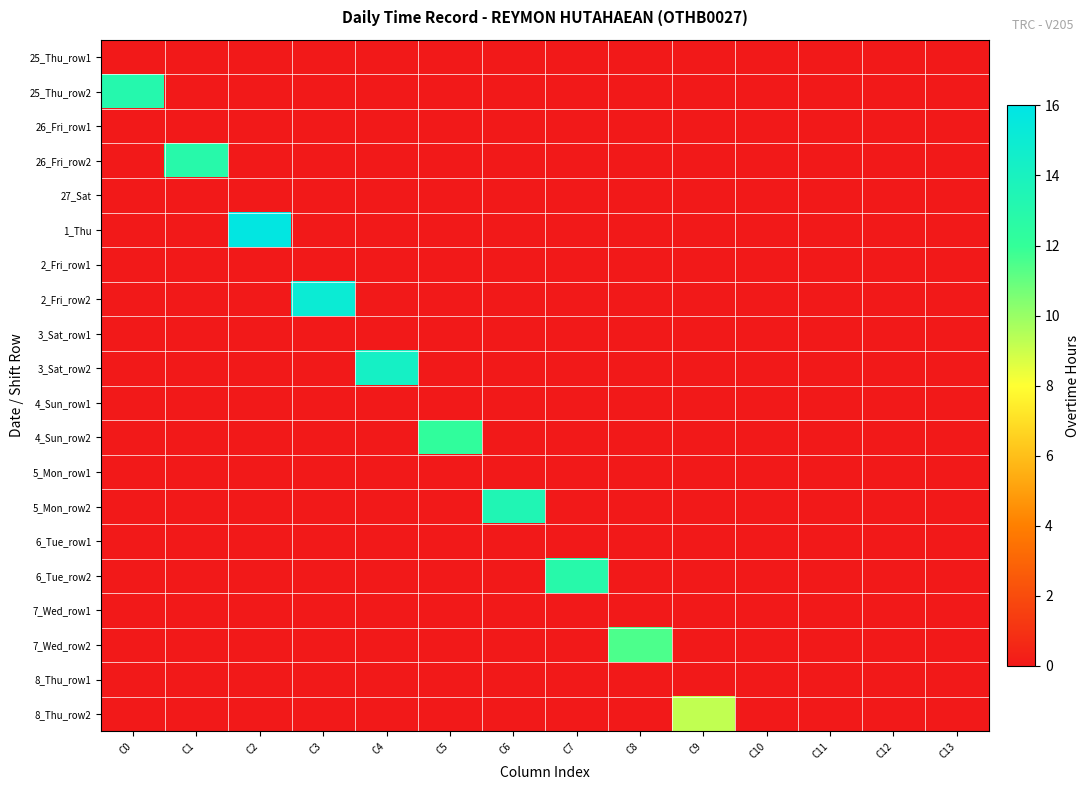

Reading left to right, extract all data points from this chart.

25_Thu_row1: C0=0.0	C1=0.0	C2=0.0	C3=0.0	C4=0.0	C5=0.0	C6=0.0	C7=0.0	C8=0.0	C9=0.0	C10=0.0	C11=0.0	C12=0.0	C13=0.0
25_Thu_row2: C0=13.1	C1=0.0	C2=0.0	C3=0.0	C4=0.0	C5=0.0	C6=0.0	C7=0.0	C8=0.0	C9=0.0	C10=0.0	C11=0.0	C12=0.0	C13=0.0
26_Fri_row1: C0=0.0	C1=0.0	C2=0.0	C3=0.0	C4=0.0	C5=0.0	C6=0.0	C7=0.0	C8=0.0	C9=0.0	C10=0.0	C11=0.0	C12=0.0	C13=0.0
26_Fri_row2: C0=0.0	C1=12.9	C2=0.0	C3=0.0	C4=0.0	C5=0.0	C6=0.0	C7=0.0	C8=0.0	C9=0.0	C10=0.0	C11=0.0	C12=0.0	C13=0.0
27_Sat: C0=0.0	C1=0.0	C2=0.0	C3=0.0	C4=0.0	C5=0.0	C6=0.0	C7=0.0	C8=0.0	C9=0.0	C10=0.0	C11=0.0	C12=0.0	C13=0.0
1_Thu: C0=0.0	C1=0.0	C2=15.8	C3=0.0	C4=0.0	C5=0.0	C6=0.0	C7=0.0	C8=0.0	C9=0.0	C10=0.0	C11=0.0	C12=0.0	C13=0.0
2_Fri_row1: C0=0.0	C1=0.0	C2=0.0	C3=0.0	C4=0.0	C5=0.0	C6=0.0	C7=0.0	C8=0.0	C9=0.0	C10=0.0	C11=0.0	C12=0.0	C13=0.0
2_Fri_row2: C0=0.0	C1=0.0	C2=0.0	C3=15.1	C4=0.0	C5=0.0	C6=0.0	C7=0.0	C8=0.0	C9=0.0	C10=0.0	C11=0.0	C12=0.0	C13=0.0
3_Sat_row1: C0=0.0	C1=0.0	C2=0.0	C3=0.0	C4=0.0	C5=0.0	C6=0.0	C7=0.0	C8=0.0	C9=0.0	C10=0.0	C11=0.0	C12=0.0	C13=0.0
3_Sat_row2: C0=0.0	C1=0.0	C2=0.0	C3=0.0	C4=14.3	C5=0.0	C6=0.0	C7=0.0	C8=0.0	C9=0.0	C10=0.0	C11=0.0	C12=0.0	C13=0.0
4_Sun_row1: C0=0.0	C1=0.0	C2=0.0	C3=0.0	C4=0.0	C5=0.0	C6=0.0	C7=0.0	C8=0.0	C9=0.0	C10=0.0	C11=0.0	C12=0.0	C13=0.0
4_Sun_row2: C0=0.0	C1=0.0	C2=0.0	C3=0.0	C4=0.0	C5=12.2	C6=0.0	C7=0.0	C8=0.0	C9=0.0	C10=0.0	C11=0.0	C12=0.0	C13=0.0
5_Mon_row1: C0=0.0	C1=0.0	C2=0.0	C3=0.0	C4=0.0	C5=0.0	C6=0.0	C7=0.0	C8=0.0	C9=0.0	C10=0.0	C11=0.0	C12=0.0	C13=0.0
5_Mon_row2: C0=0.0	C1=0.0	C2=0.0	C3=0.0	C4=0.0	C5=0.0	C6=13.5	C7=0.0	C8=0.0	C9=0.0	C10=0.0	C11=0.0	C12=0.0	C13=0.0
6_Tue_row1: C0=0.0	C1=0.0	C2=0.0	C3=0.0	C4=0.0	C5=0.0	C6=0.0	C7=0.0	C8=0.0	C9=0.0	C10=0.0	C11=0.0	C12=0.0	C13=0.0
6_Tue_row2: C0=0.0	C1=0.0	C2=0.0	C3=0.0	C4=0.0	C5=0.0	C6=0.0	C7=12.9	C8=0.0	C9=0.0	C10=0.0	C11=0.0	C12=0.0	C13=0.0
7_Wed_row1: C0=0.0	C1=0.0	C2=0.0	C3=0.0	C4=0.0	C5=0.0	C6=0.0	C7=0.0	C8=0.0	C9=0.0	C10=0.0	C11=0.0	C12=0.0	C13=0.0
7_Wed_row2: C0=0.0	C1=0.0	C2=0.0	C3=0.0	C4=0.0	C5=0.0	C6=0.0	C7=0.0	C8=11.5	C9=0.0	C10=0.0	C11=0.0	C12=0.0	C13=0.0
8_Thu_row1: C0=0.0	C1=0.0	C2=0.0	C3=0.0	C4=0.0	C5=0.0	C6=0.0	C7=0.0	C8=0.0	C9=0.0	C10=0.0	C11=0.0	C12=0.0	C13=0.0
8_Thu_row2: C0=0.0	C1=0.0	C2=0.0	C3=0.0	C4=0.0	C5=0.0	C6=0.0	C7=0.0	C8=0.0	C9=9.2	C10=0.0	C11=0.0	C12=0.0	C13=0.0